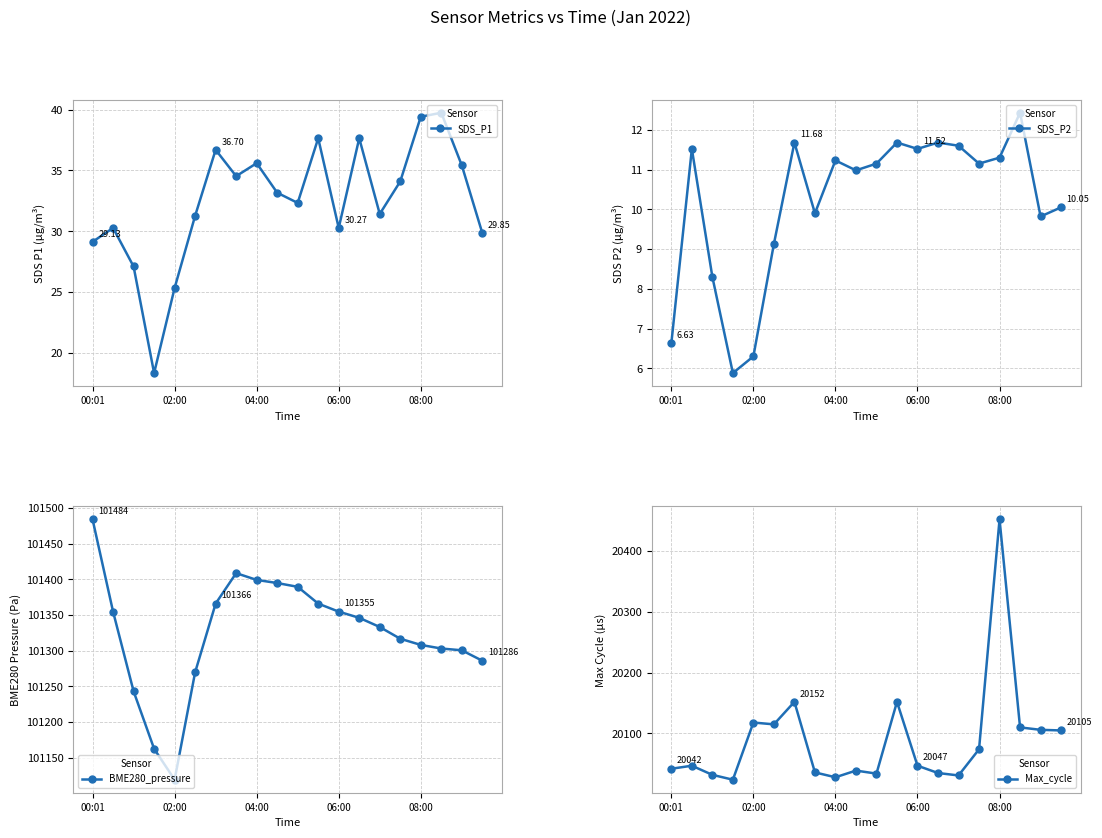

How many lines are shown in the chart?

4